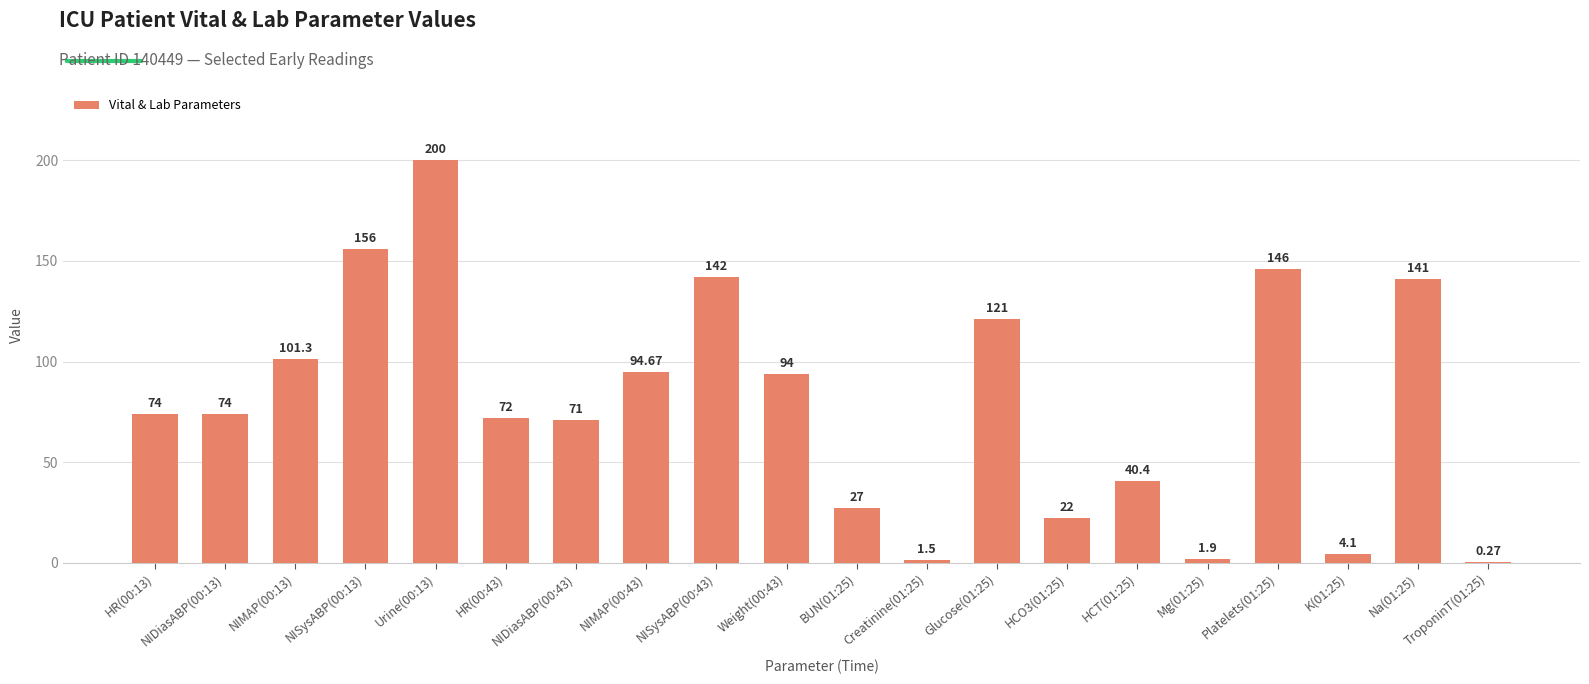

Which has a higher value, Urine(00:13) or NIMAP(00:43)?

Urine(00:13)